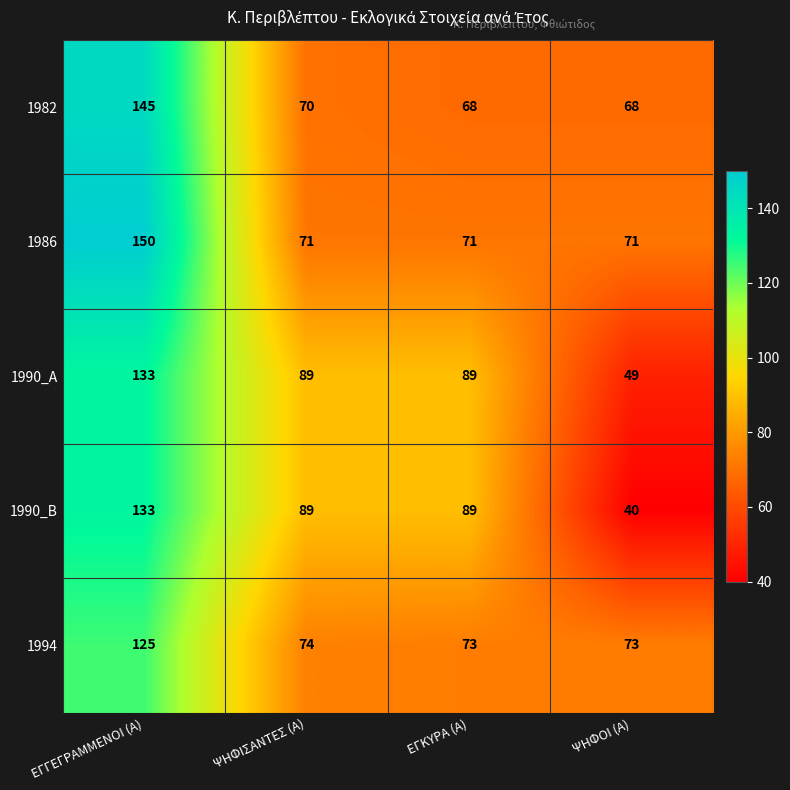

What is the average value of the 1990_A series?

90